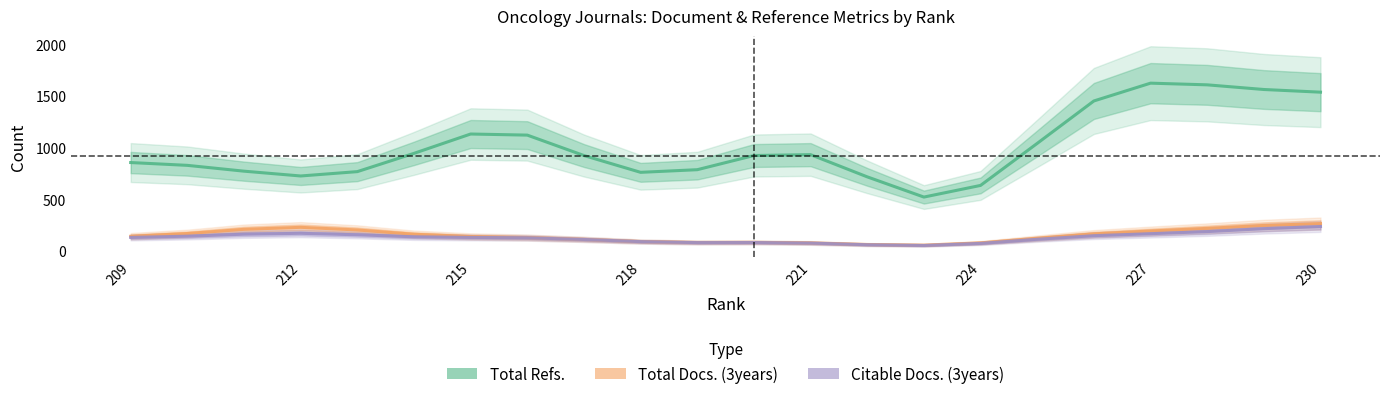

True or false: Total Refs. and Citable Docs. (3years) intersect in this chart.

False